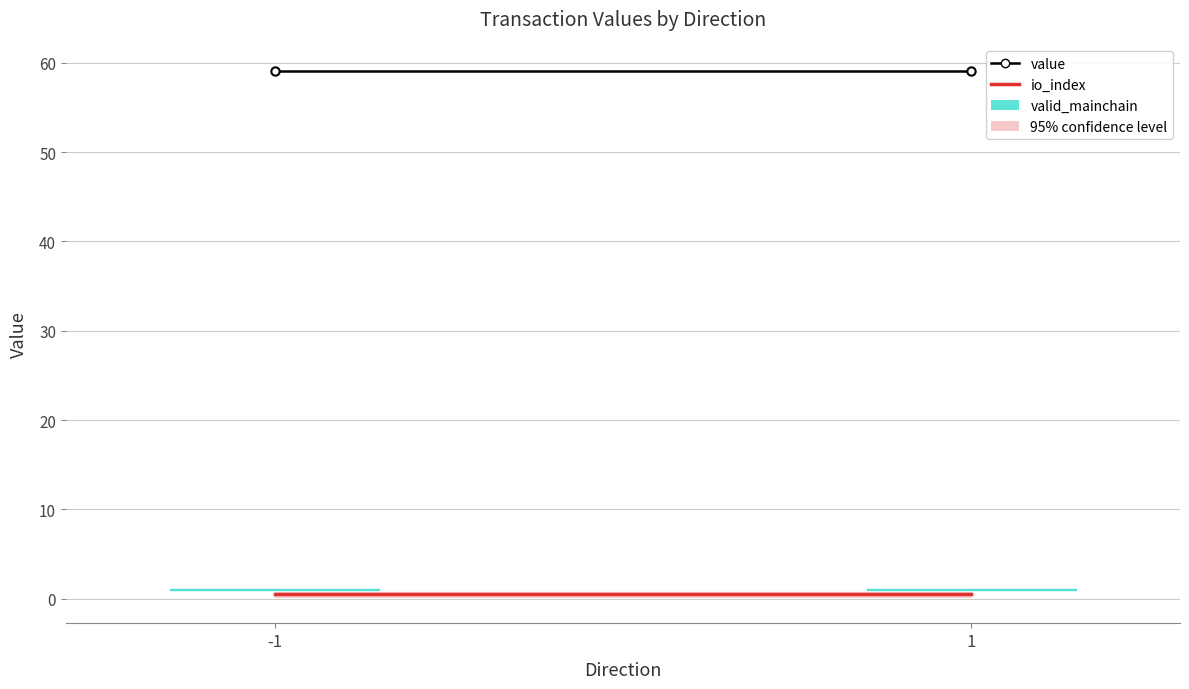

Reading right to left, what are all the values shown in this chart?

value: 59.1	59.1
io_index: 0.5	0.5